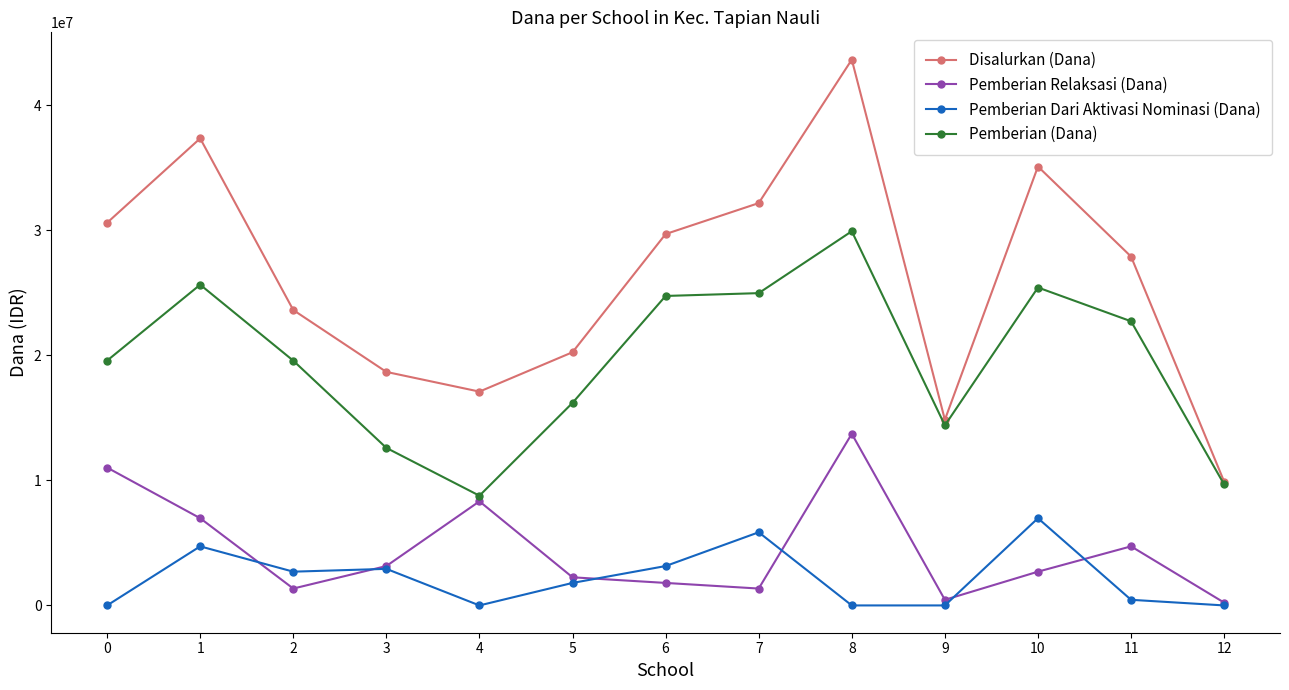

What is the value of the Disalurkan (Dana) point at the 10th from the left?

14850000